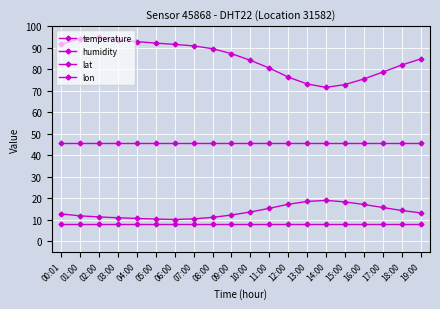

What is the value of the lon point at the 7th from the left?

7.9